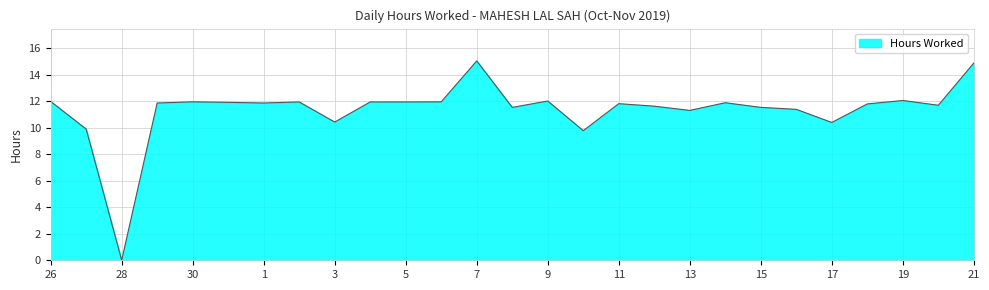

What is the maximum value shown in the chart?

15.1